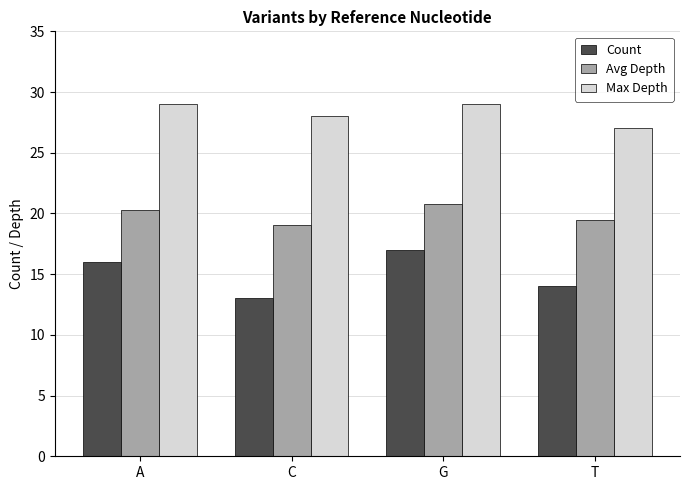

How many data points does each series have?

4